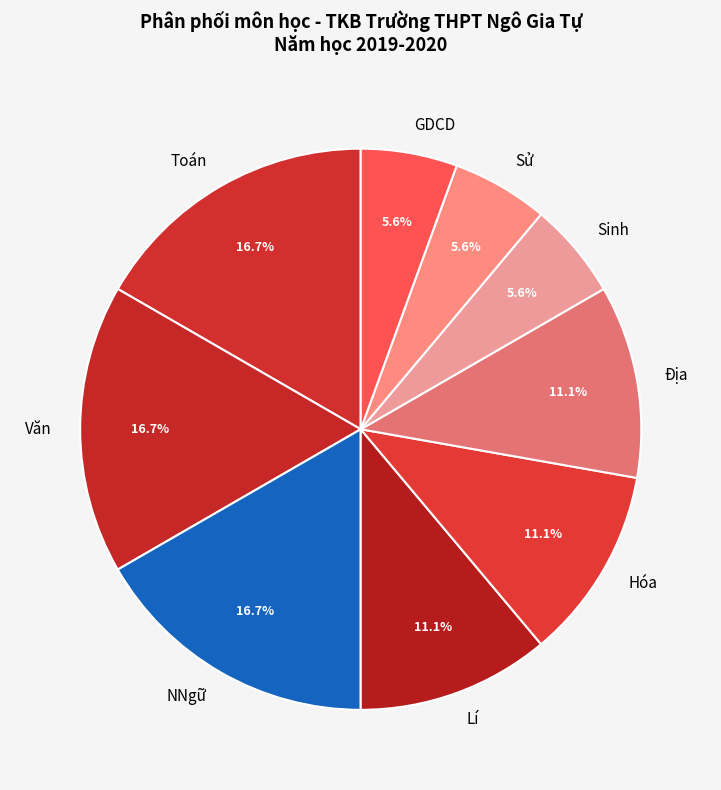

Is there any slice that represents more than half of the pie?

No